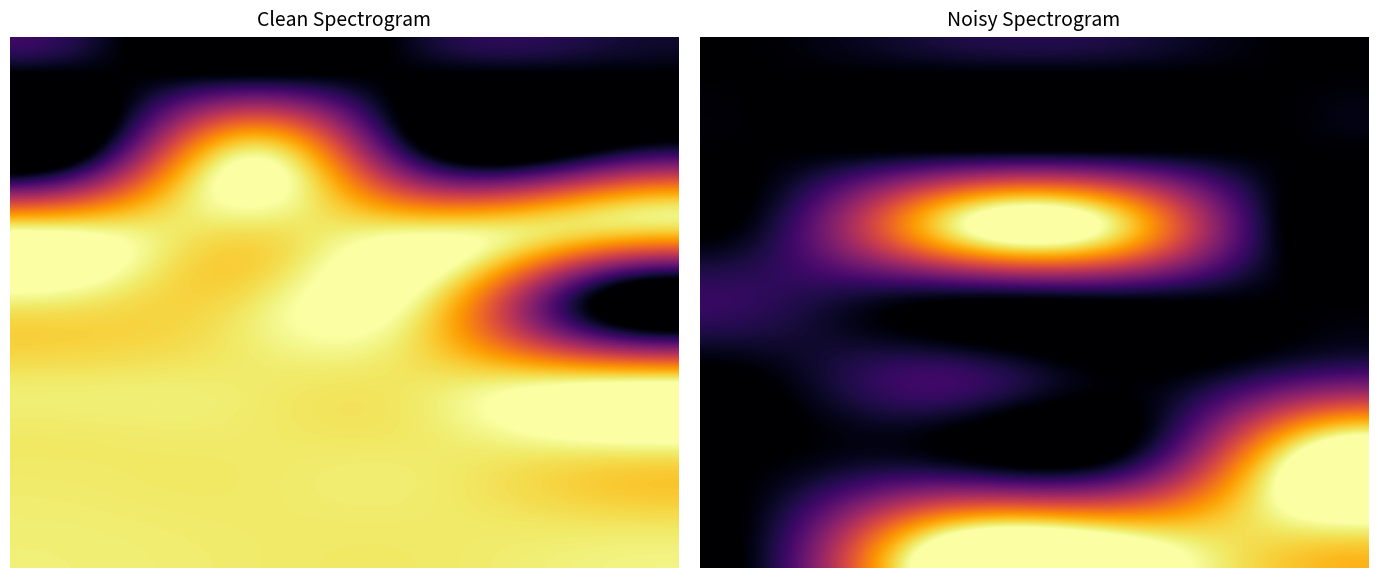

At how many categories does at least one series exceed 6?

3